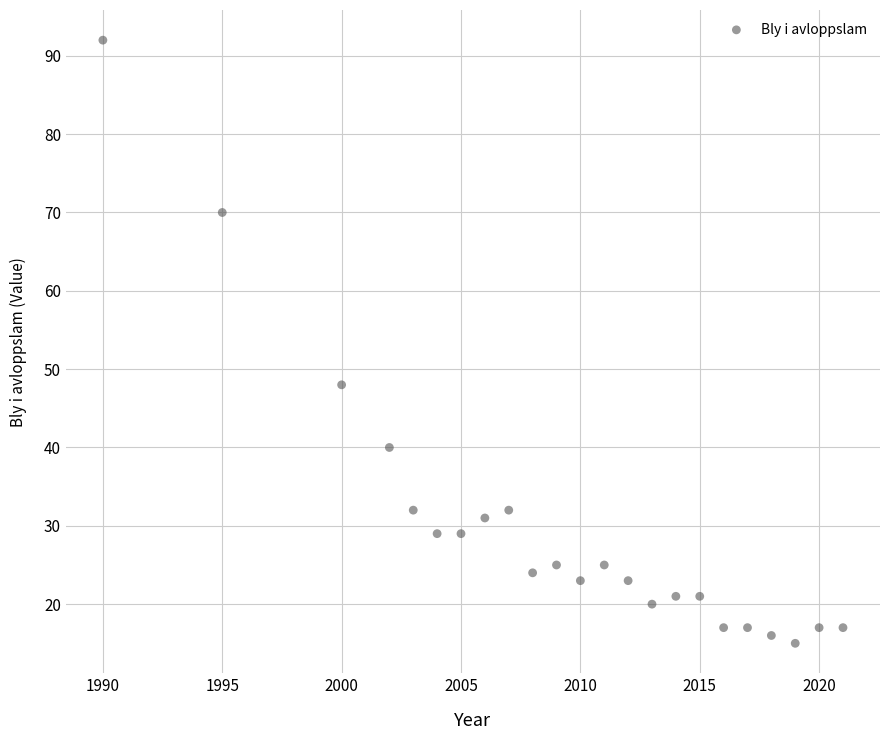

What Y value in the scatter plot is closest to 53?

48